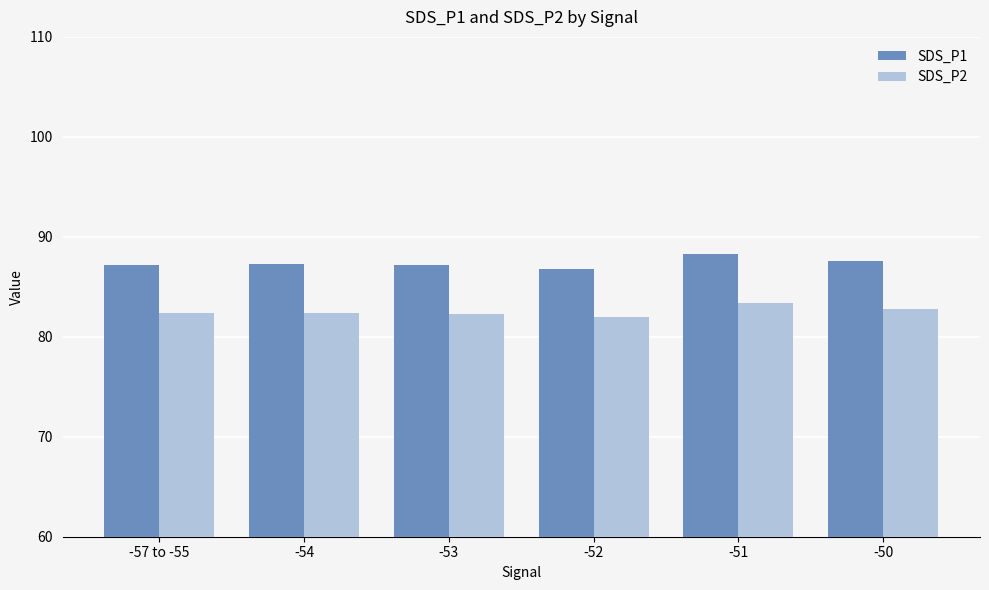

What is the average value of the SDS_P2 series?

82.5